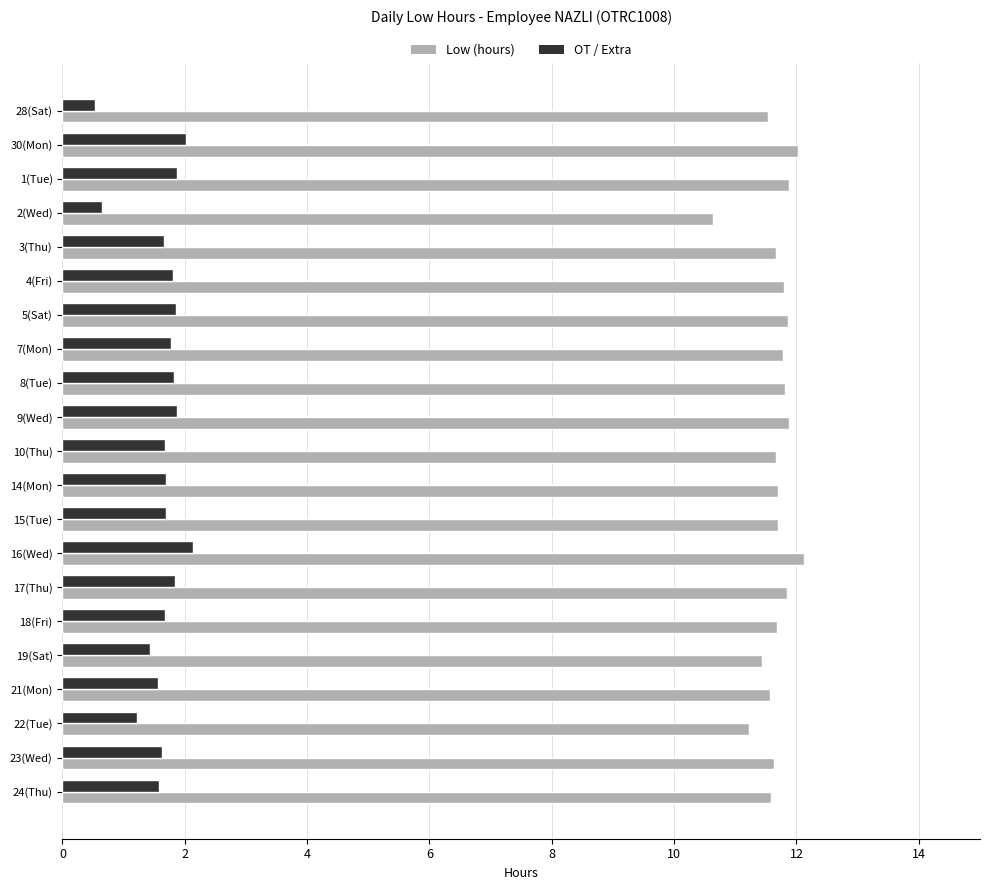

What is the lowest value of the Low (hours) series?

10.6